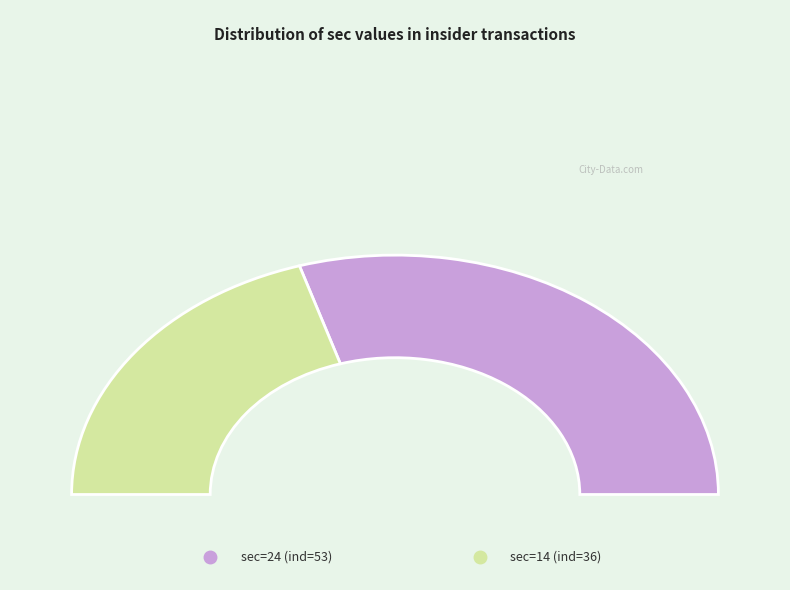

To the nearest percent, what is the difference between the 14 and 24 slice percentages?

19%